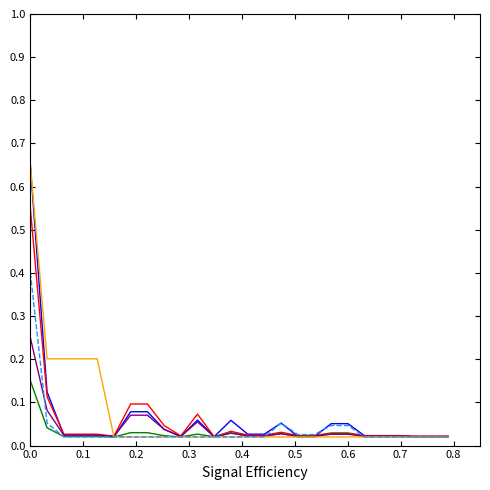

Does the chart have visible grid lines?

No